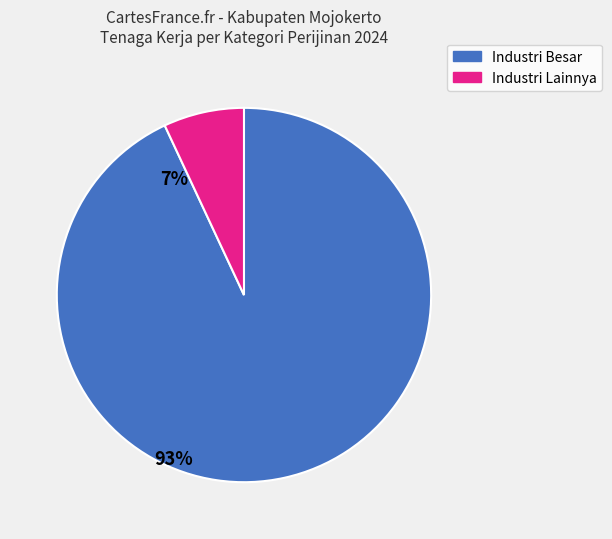

Is there a majority slice in this chart?

Yes